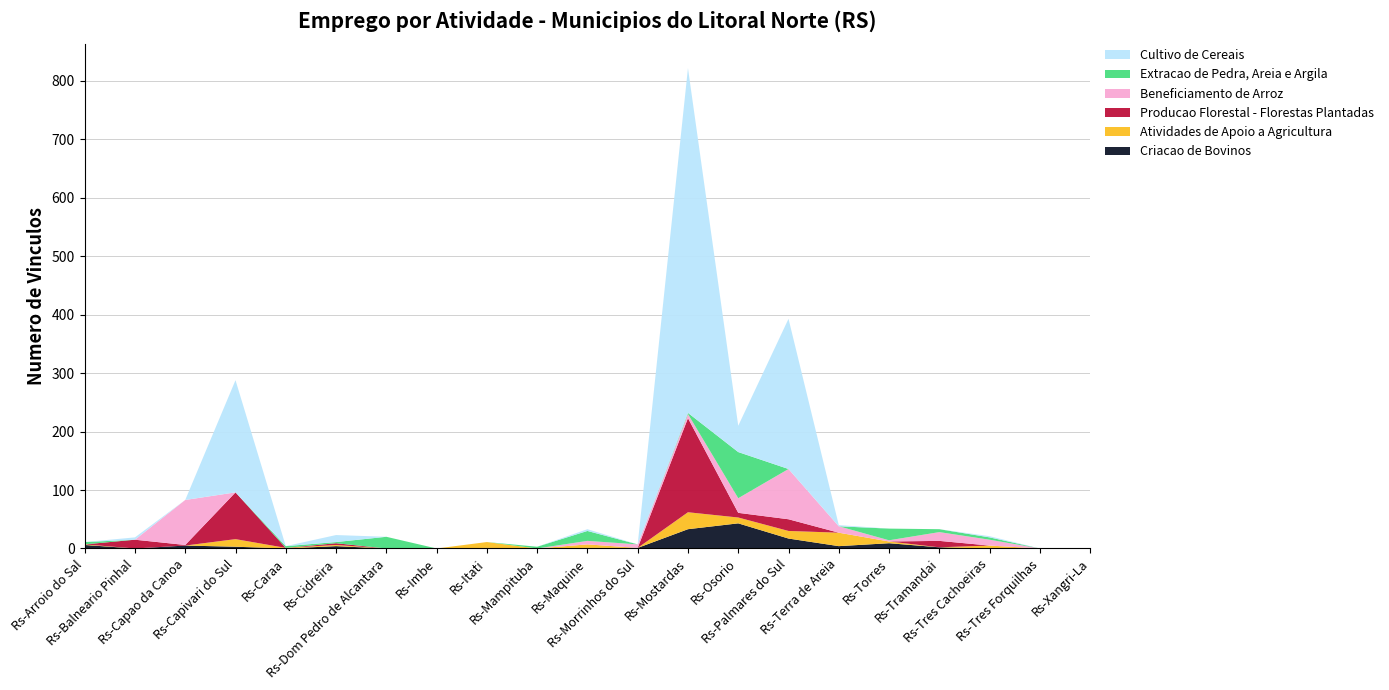

Reading right to left, what are all the values shown in this chart?

Criacao de Bovinos: Rs-Xangri-La=0	Rs-Tres Forquilhas=0	Rs-Tres Cachoeiras=0	Rs-Tramandai=2	Rs-Torres=9	Rs-Terra de Areia=4	Rs-Palmares do Sul=17	Rs-Osorio=43	Rs-Mostardas=33	Rs-Morrinhos do Sul=1	Rs-Maquine=1	Rs-Mampituba=0	Rs-Itati=1	Rs-Imbe=0	Rs-Dom Pedro de Alcantara=0	Rs-Cidreira=4	Rs-Caraa=0	Rs-Capivari do Sul=3	Rs-Capao da Canoa=5	Rs-Balneario Pinhal=0	Rs-Arroio do Sal=6
Atividades de Apoio a Agricultura: Rs-Xangri-La=0	Rs-Tres Forquilhas=0	Rs-Tres Cachoeiras=5	Rs-Tramandai=0	Rs-Torres=3	Rs-Terra de Areia=23	Rs-Palmares do Sul=13	Rs-Osorio=10	Rs-Mostardas=29	Rs-Morrinhos do Sul=0	Rs-Maquine=6	Rs-Mampituba=0	Rs-Itati=10	Rs-Imbe=0	Rs-Dom Pedro de Alcantara=0	Rs-Cidreira=2	Rs-Caraa=1	Rs-Capivari do Sul=13	Rs-Capao da Canoa=0	Rs-Balneario Pinhal=0	Rs-Arroio do Sal=1
Producao Florestal - Florestas Plantadas: Rs-Xangri-La=0	Rs-Tres Forquilhas=0	Rs-Tres Cachoeiras=0	Rs-Tramandai=11	Rs-Torres=0	Rs-Terra de Areia=0	Rs-Palmares do Sul=20	Rs-Osorio=8	Rs-Mostardas=161	Rs-Morrinhos do Sul=0	Rs-Maquine=0	Rs-Mampituba=0	Rs-Itati=0	Rs-Imbe=0	Rs-Dom Pedro de Alcantara=0	Rs-Cidreira=3	Rs-Caraa=0	Rs-Capivari do Sul=80	Rs-Capao da Canoa=1	Rs-Balneario Pinhal=15	Rs-Arroio do Sal=0
Beneficiamento de Arroz: Rs-Xangri-La=0	Rs-Tres Forquilhas=0	Rs-Tres Cachoeiras=10	Rs-Tramandai=15	Rs-Torres=2	Rs-Terra de Areia=11	Rs-Palmares do Sul=86	Rs-Osorio=25	Rs-Mostardas=7	Rs-Morrinhos do Sul=6	Rs-Maquine=6	Rs-Mampituba=0	Rs-Itati=0	Rs-Imbe=0	Rs-Dom Pedro de Alcantara=0	Rs-Cidreira=0	Rs-Caraa=0	Rs-Capivari do Sul=0	Rs-Capao da Canoa=77	Rs-Balneario Pinhal=0	Rs-Arroio do Sal=0
Extracao de Pedra, Areia e Argila: Rs-Xangri-La=0	Rs-Tres Forquilhas=0	Rs-Tres Cachoeiras=4	Rs-Tramandai=5	Rs-Torres=20	Rs-Terra de Areia=0	Rs-Palmares do Sul=0	Rs-Osorio=79	Rs-Mostardas=2	Rs-Morrinhos do Sul=0	Rs-Maquine=17	Rs-Mampituba=3	Rs-Itati=0	Rs-Imbe=0	Rs-Dom Pedro de Alcantara=20	Rs-Cidreira=2	Rs-Caraa=3	Rs-Capivari do Sul=0	Rs-Capao da Canoa=0	Rs-Balneario Pinhal=0	Rs-Arroio do Sal=4
Cultivo de Cereais: Rs-Xangri-La=0	Rs-Tres Forquilhas=0	Rs-Tres Cachoeiras=2	Rs-Tramandai=0	Rs-Torres=0	Rs-Terra de Areia=2	Rs-Palmares do Sul=257	Rs-Osorio=45	Rs-Mostardas=590	Rs-Morrinhos do Sul=0	Rs-Maquine=3	Rs-Mampituba=0	Rs-Itati=0	Rs-Imbe=0	Rs-Dom Pedro de Alcantara=0	Rs-Cidreira=12	Rs-Caraa=0	Rs-Capivari do Sul=192	Rs-Capao da Canoa=0	Rs-Balneario Pinhal=4	Rs-Arroio do Sal=0